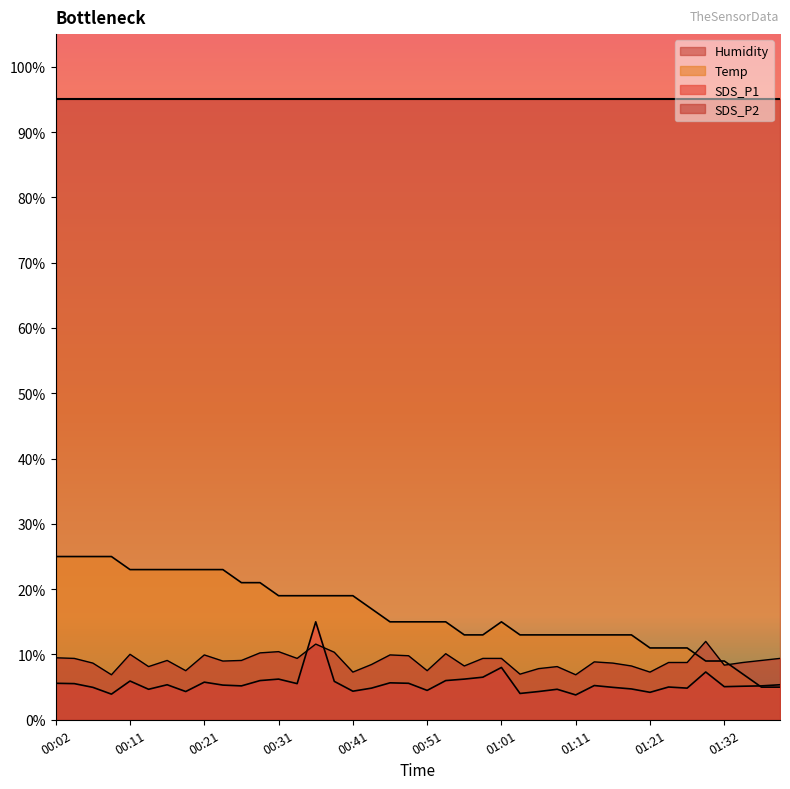

Which has a higher value, 01:11 or 00:34?

00:34